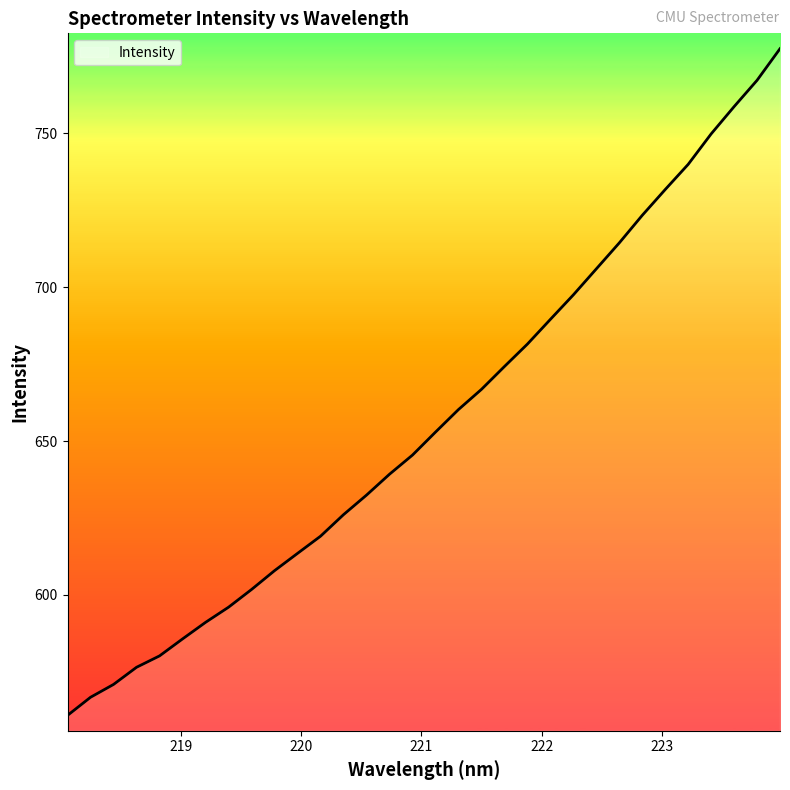

What is the minimum value shown in the chart?

560.8